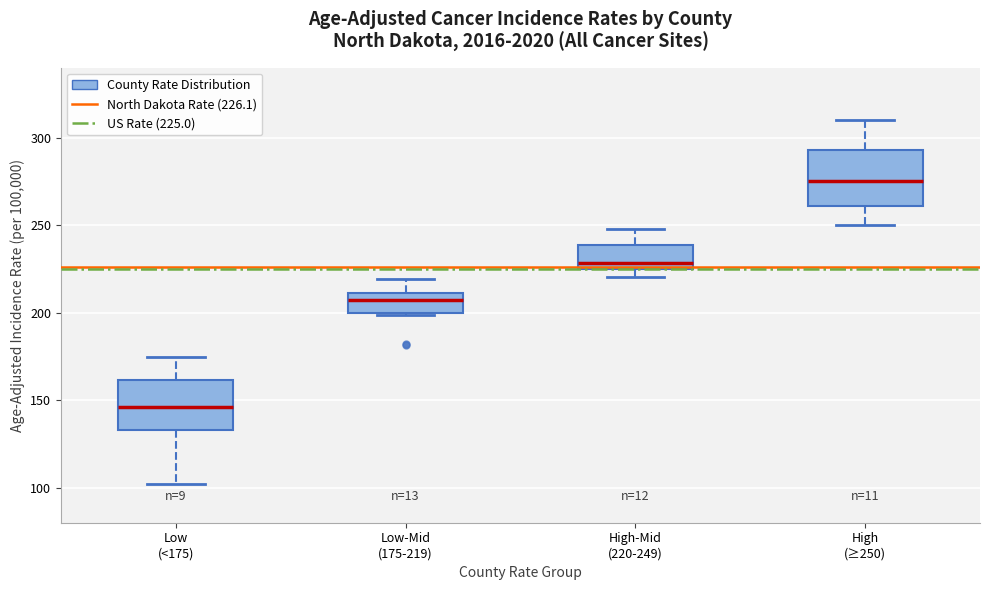

Reading left to right, read every box against the y-axis: the position of its median line, the range the box covers, and the ends of its whiskers. The values are not printed on the chart, so give them approximately, as read against the axis.

Low (<175): median 145, box 135 to 160, whiskers 100 to 175
Low-Mid (175-219): median 205, box 200 to 210, whiskers 200 to 220
High-Mid (220-249): median 230, box 225 to 240, whiskers 220 to 250
High (≥250): median 275, box 260 to 295, whiskers 250 to 310